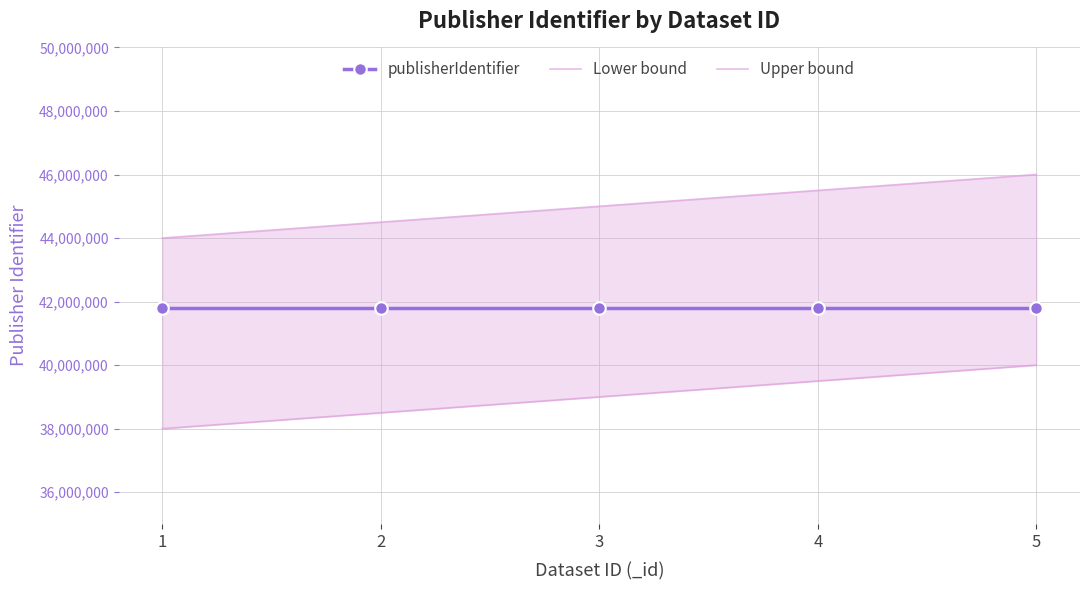

What is the value of the Lower bound point at the 3rd from the left?

39000000